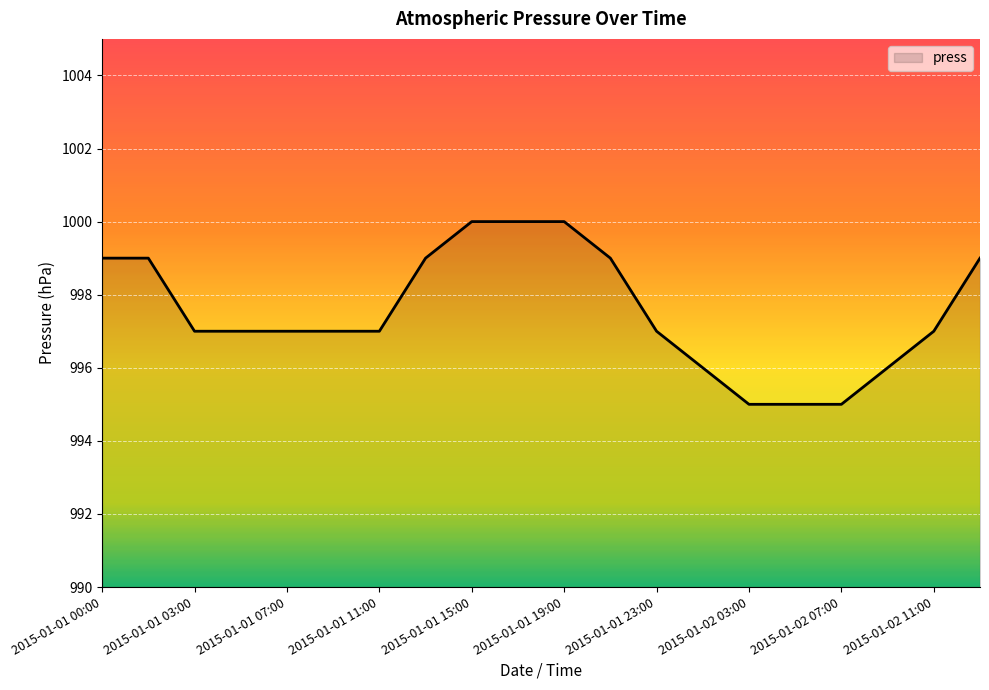

What is the minimum value shown in the chart?

995